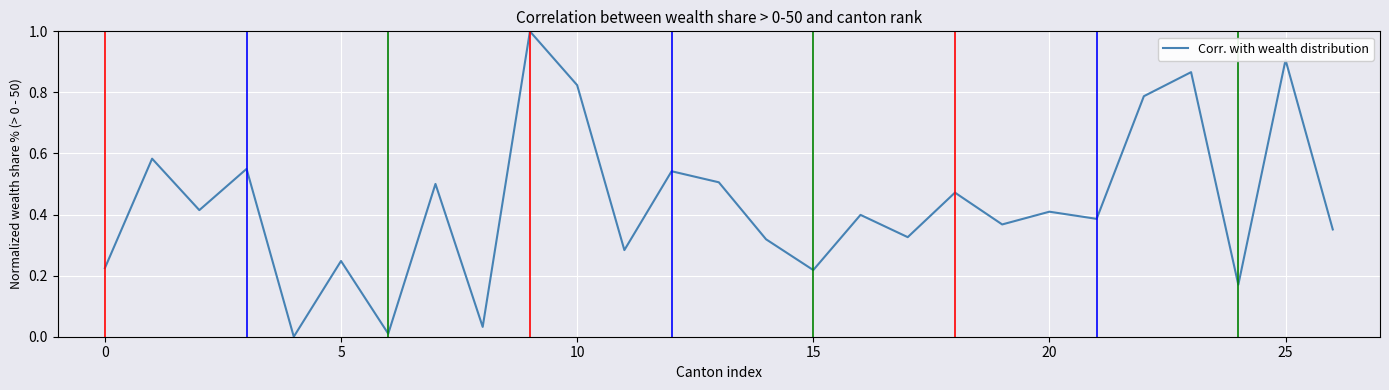

What is the greatest value displayed?

1.0